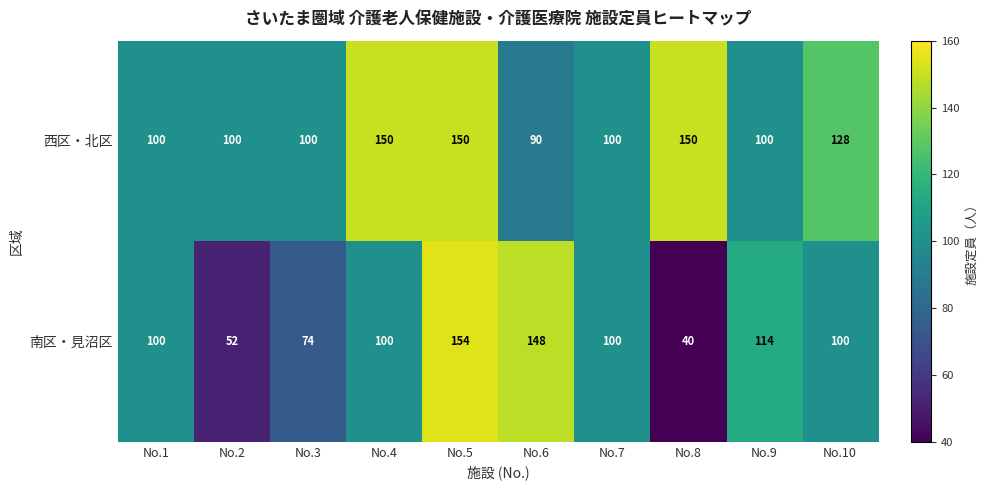

The 西区・北区 series shows 82 at No.8. True or false?

False